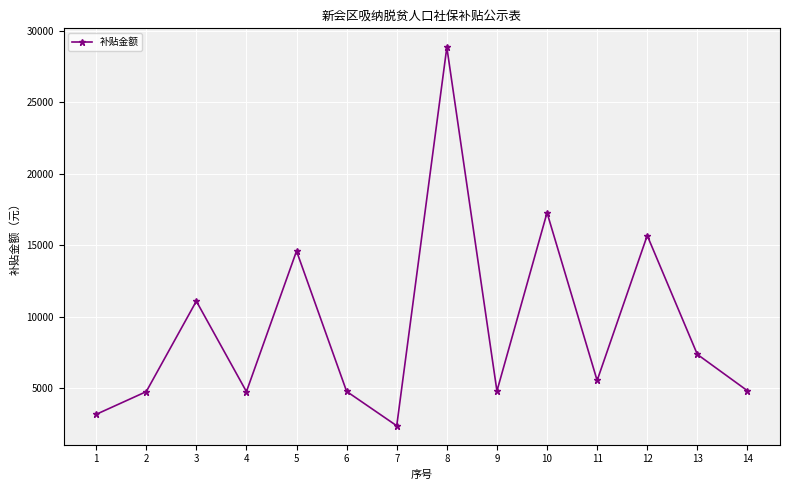

How many lines are shown in the chart?

1